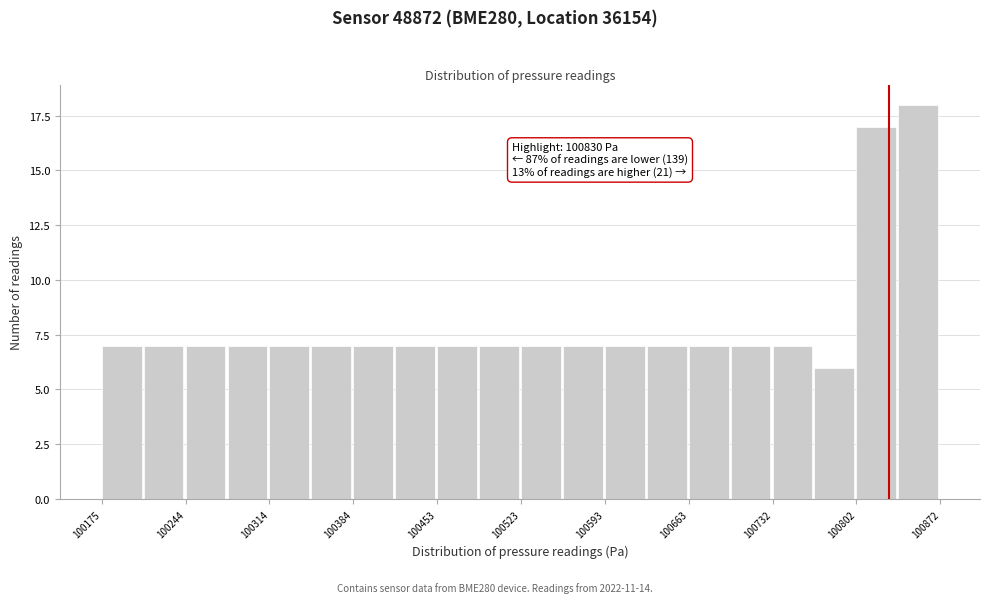

Read against the x-axis, roughly where is the centre of the tallest bar?

100850